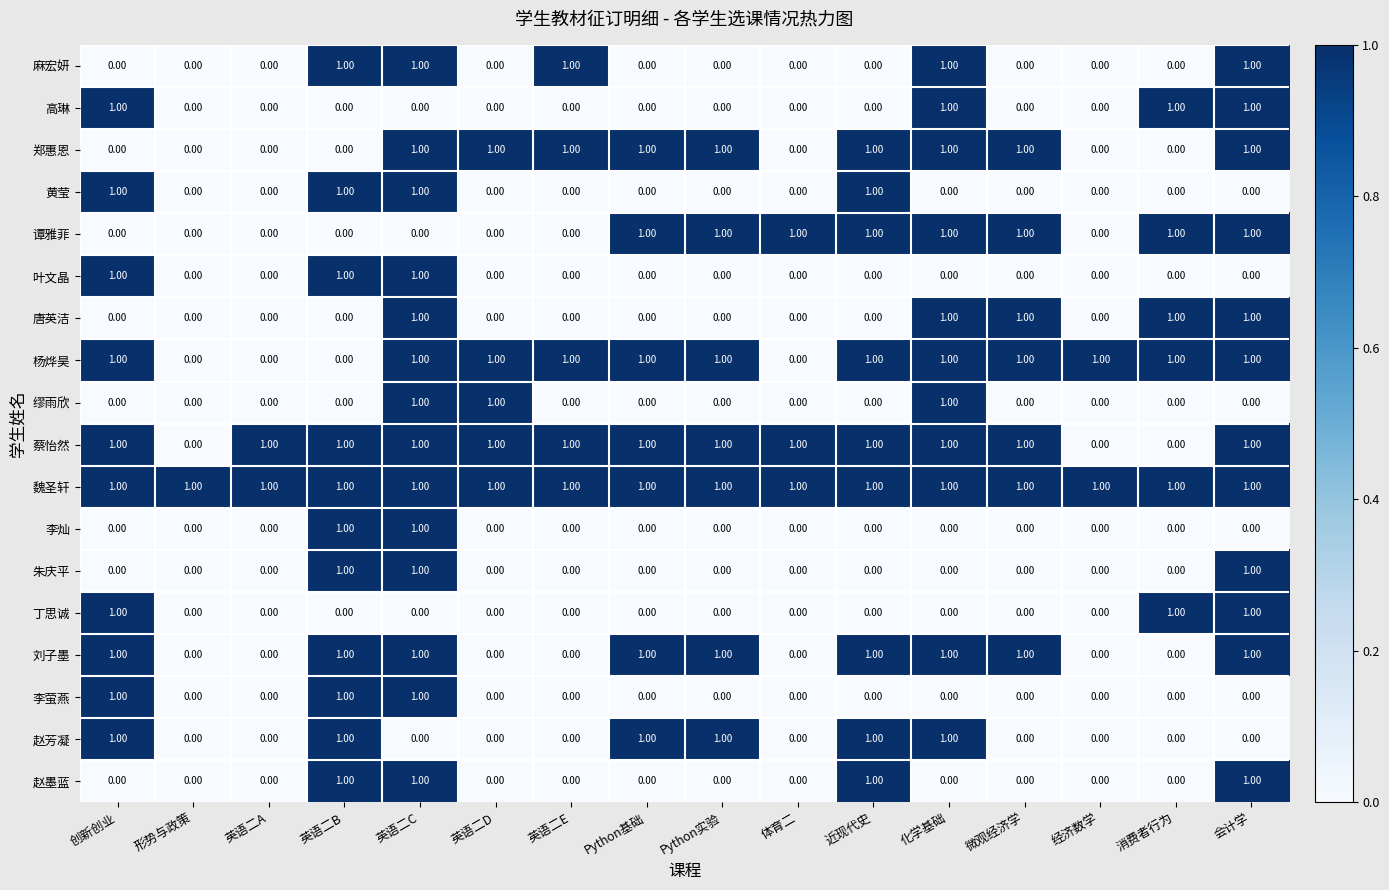

What is the sum of all 赵芳凝 values?

6